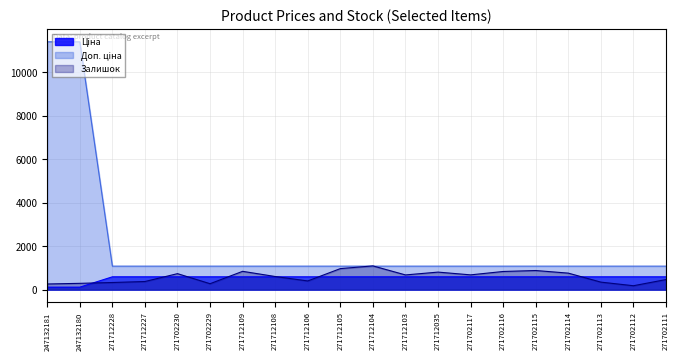

Reading left to right, what are all the values shown in this chart?

Ціна: 114.1	114.1	589.9	589.9	589.9	589.9	589.9	589.9	589.9	589.9	589.9	589.9	589.9	589.9	589.9	589.9	589.9	589.9	589.9	589.9
Доп. ціна: 11410.0	11410.0	1081.7	1081.7	1081.7	1081.7	1081.7	1081.7	1081.7	1081.7	1081.7	1081.7	1081.7	1081.7	1081.7	1081.7	1081.7	1081.7	1081.7	1081.7
Залишок: 260.0	290.0	328.0	374.0	736.0	273.0	843.0	604.0	400.0	968.0	1093.0	677.0	807.0	680.0	836.0	880.0	760.0	346.0	180.0	464.0